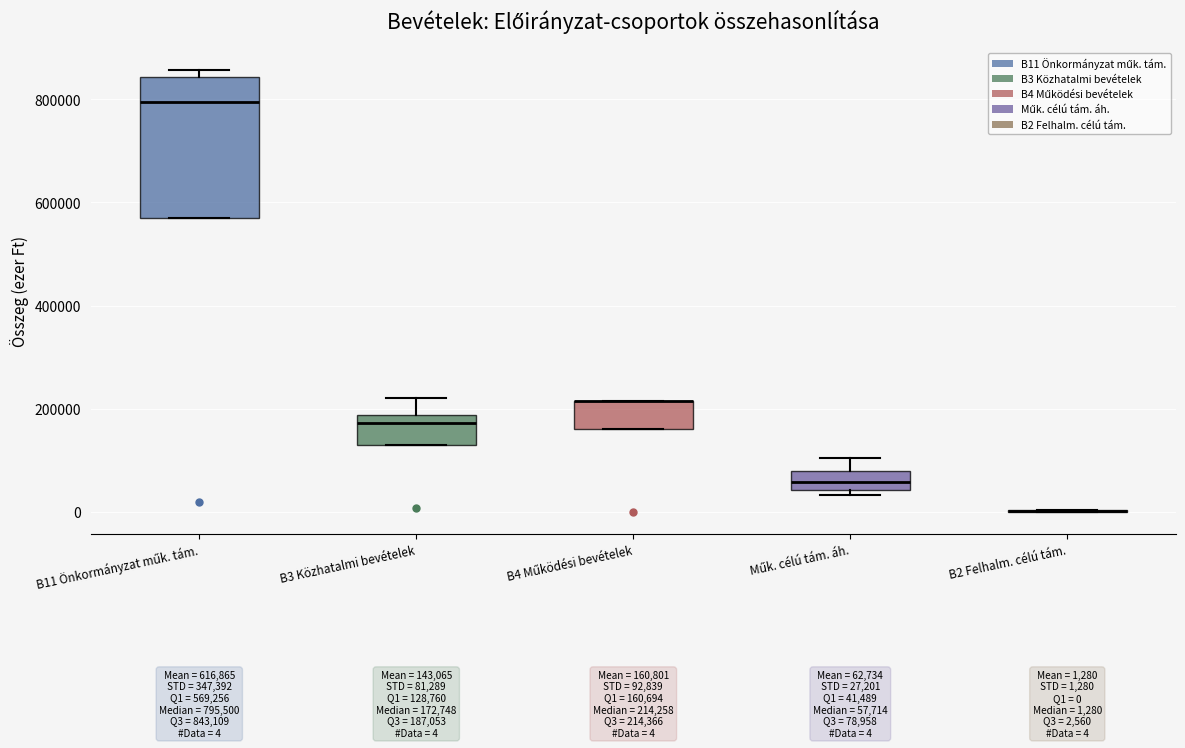

Comparing the boxes themselves (not the whiskers), which one is the tallest?

B11 Önkormányzat műk. tám.